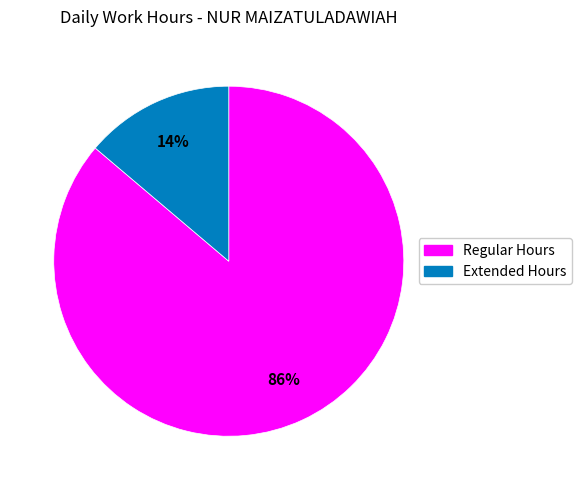

To the nearest percent, what is the difference between the largest and smallest slice percentages?

72%